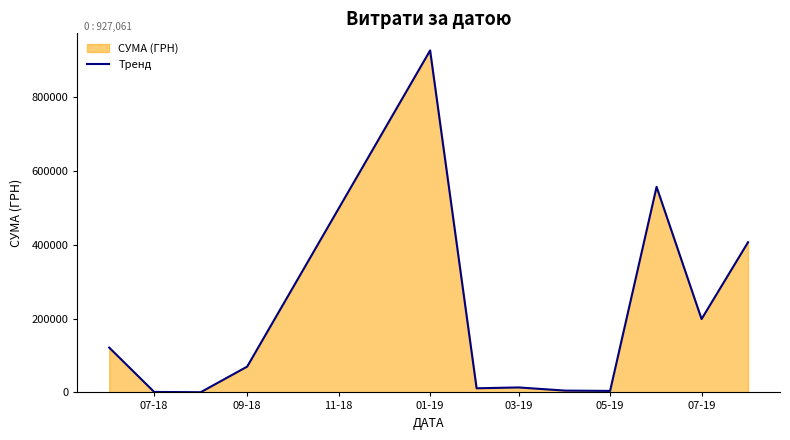

Which category has the highest value across all series?

01-19